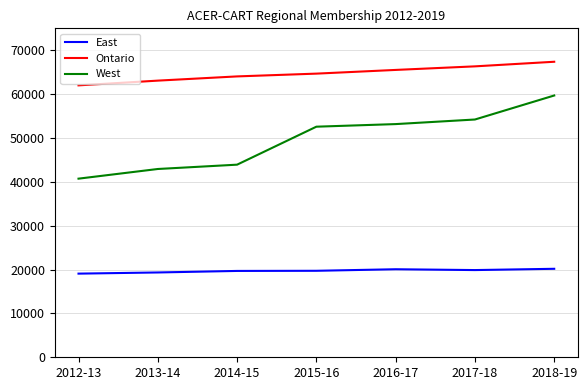

True or false: West and East intersect in this chart.

False